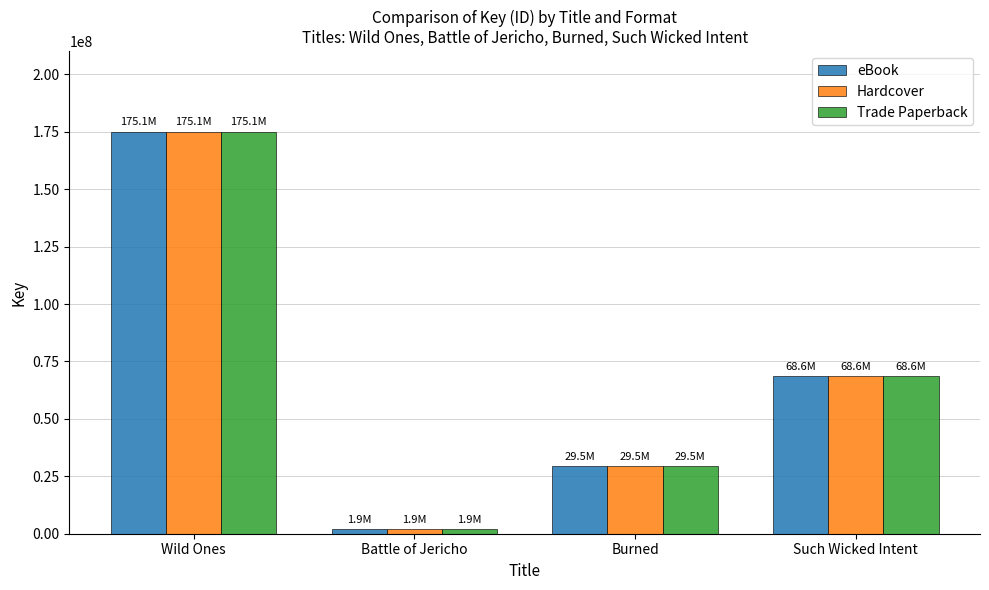

List the labels in order of Hardcover value, smallest first.

Battle of Jericho, Burned, Such Wicked Intent, Wild Ones